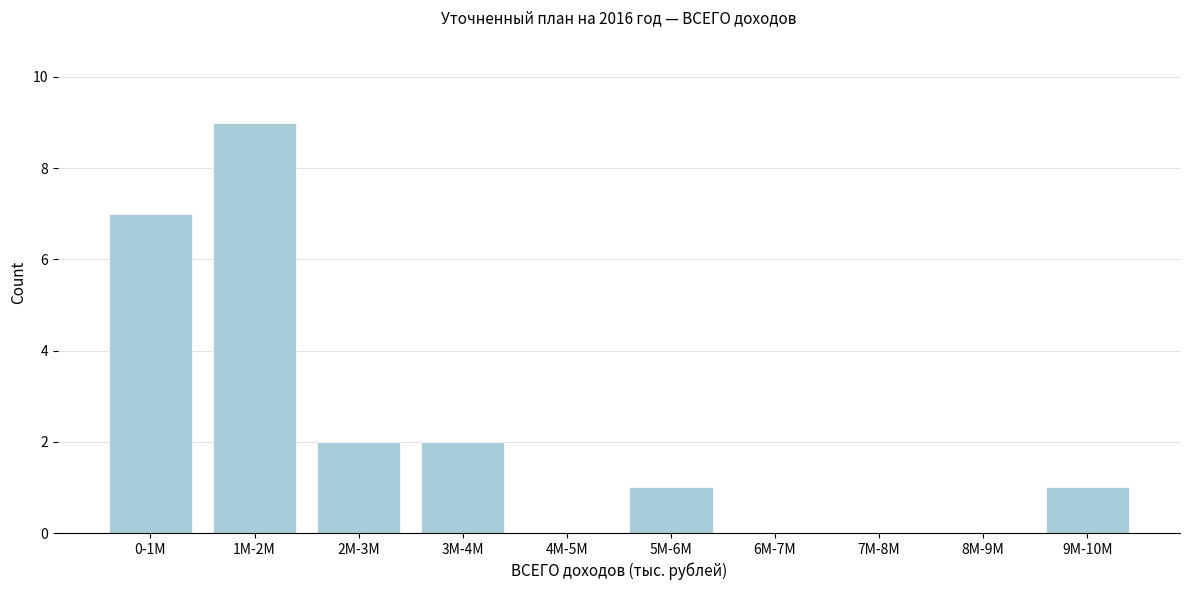

Reading left to right, list all the values displayed in this chart.

0-1M=7	1M-2M=9	2M-3M=2	3M-4M=2	4M-5M=0	5M-6M=1	6M-7M=0	7M-8M=0	8M-9M=0	9M-10M=1